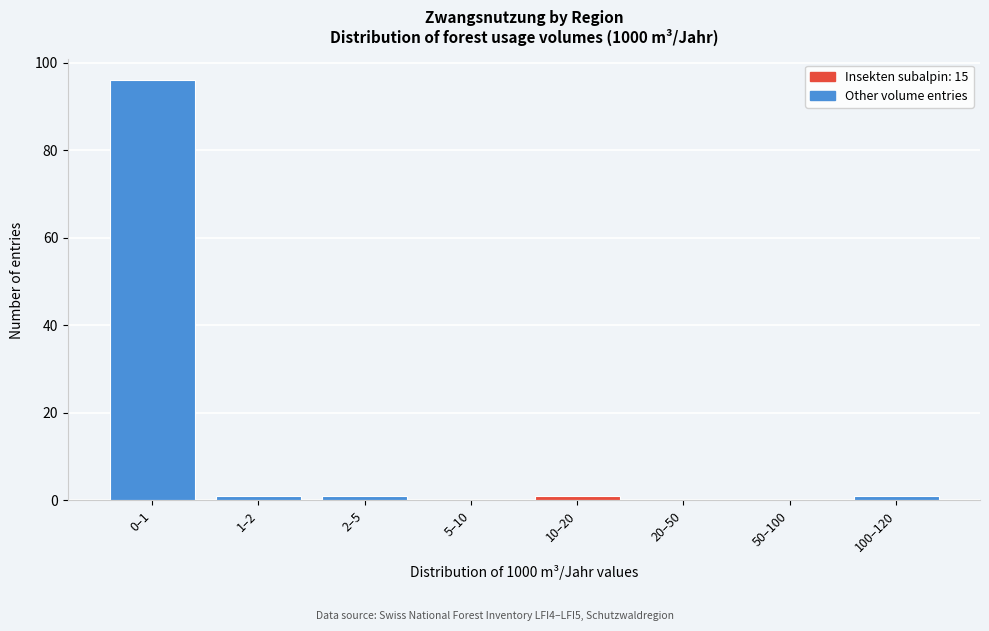

Reading right to left, transcribe all the data shown in this chart.

100–120=1	50–100=0	20–50=0	10–20=1	5–10=0	2–5=1	1–2=1	0–1=96